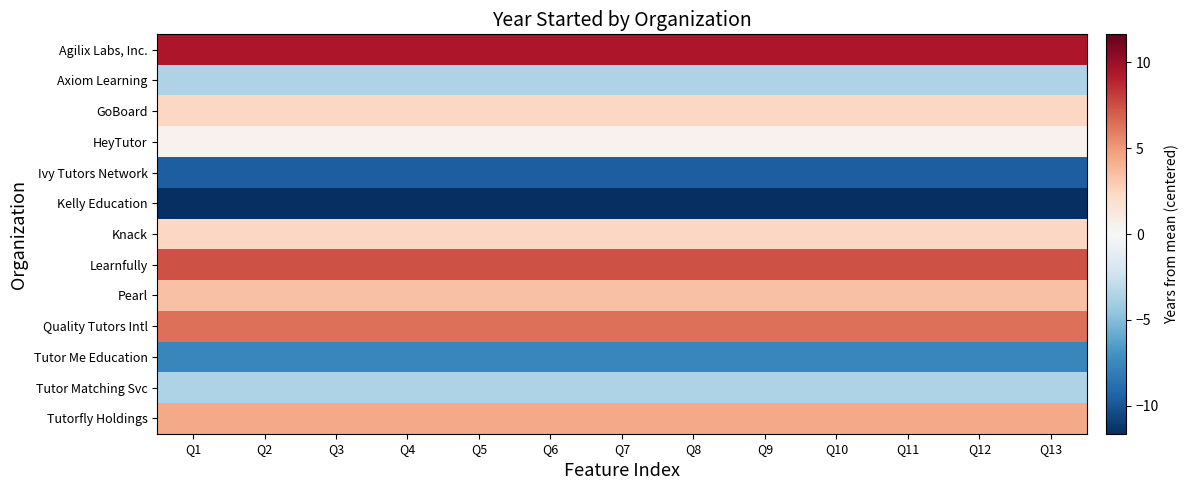

At how many categories does at least one series exceed 5?

13